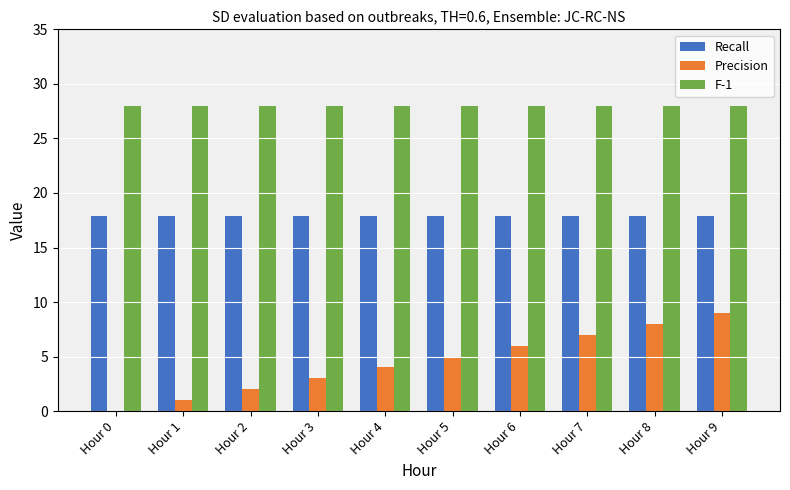

Is it true that F-1 equals 16.0 at Hour 0?

False